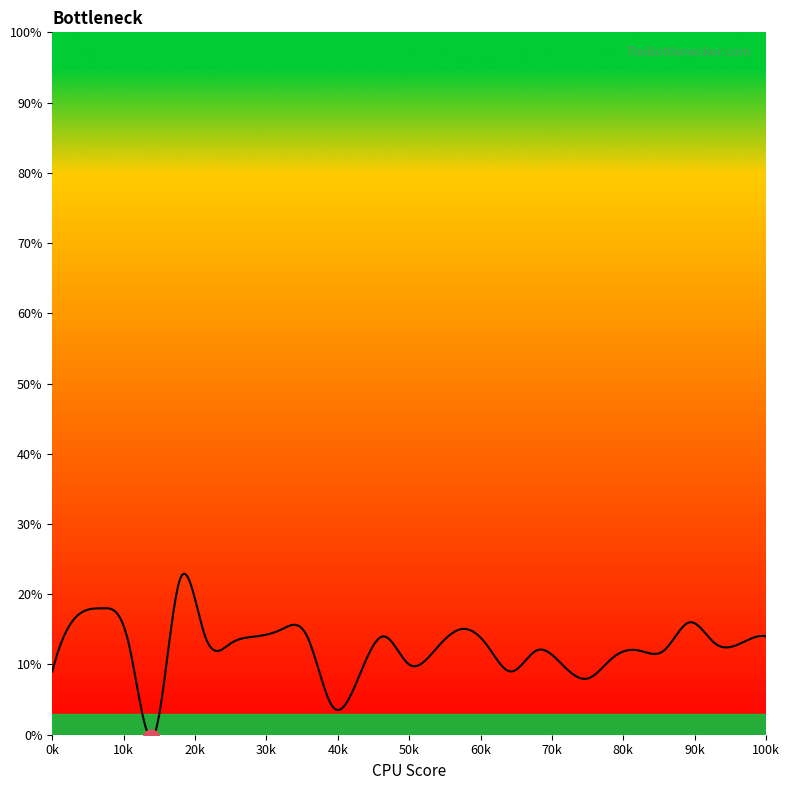

What is the difference between the maximum and minimum values?

23.3